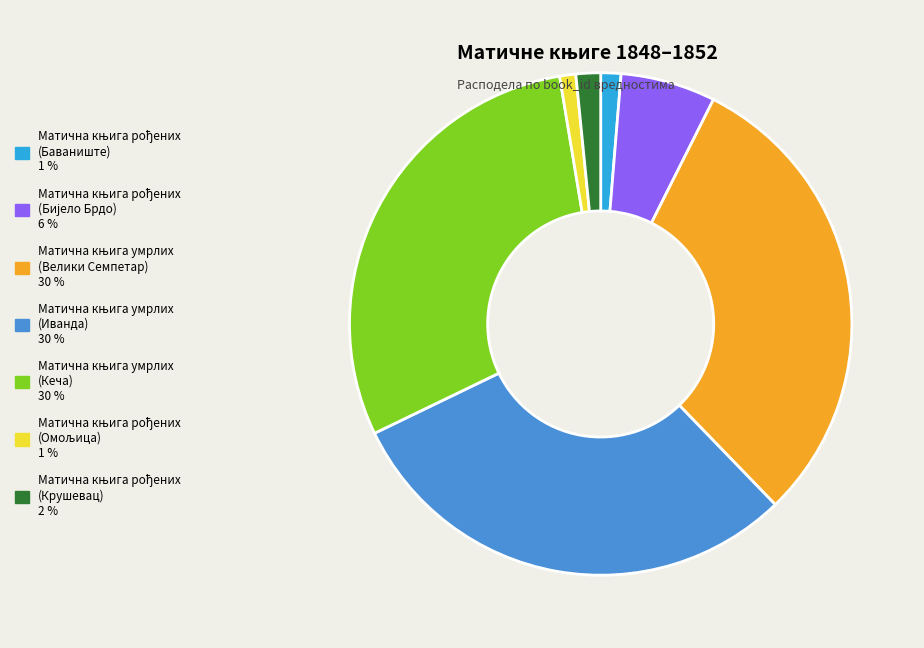

How many segments does this pie chart have?

7